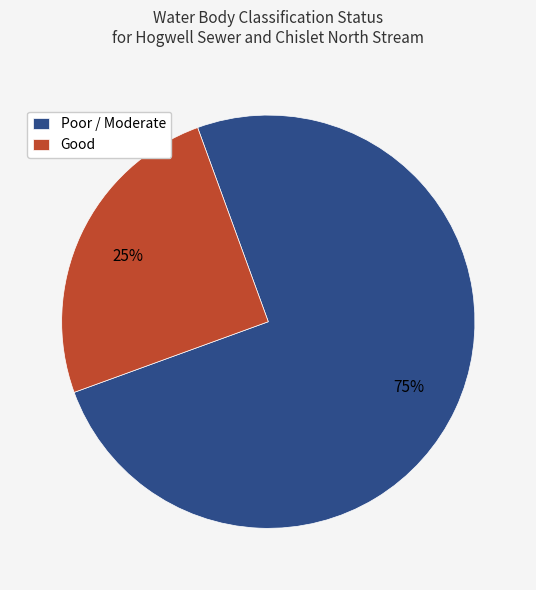

Is the sum of Poor / Moderate and Good greater than half?

Yes